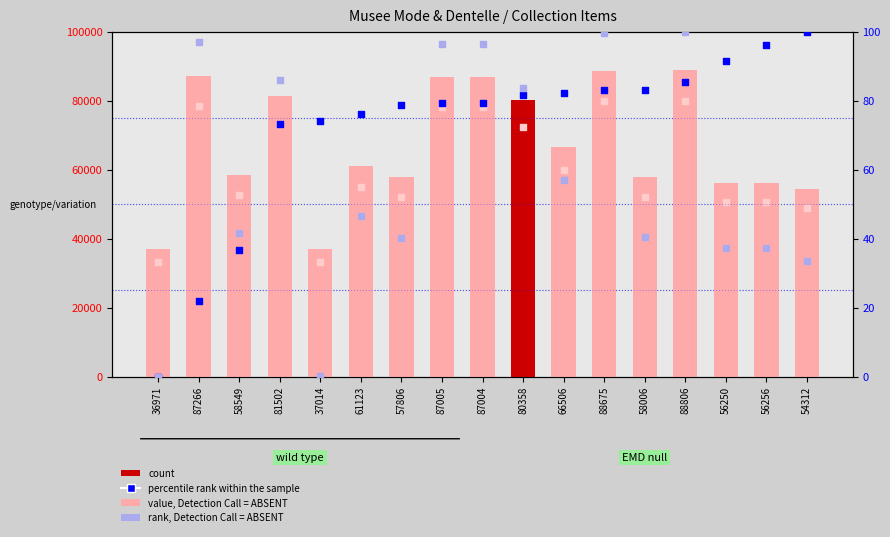

At which category is the sum across all series the highest?

88806